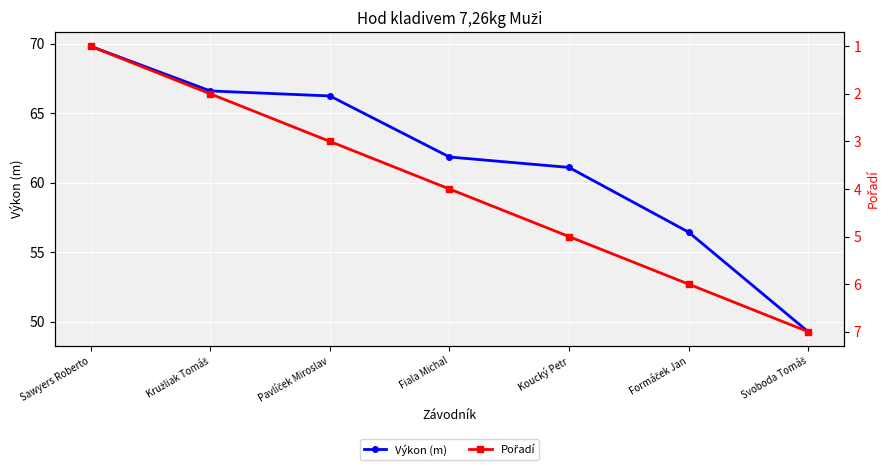

What are all the series names shown in the legend?

Výkon (m), Pořadí